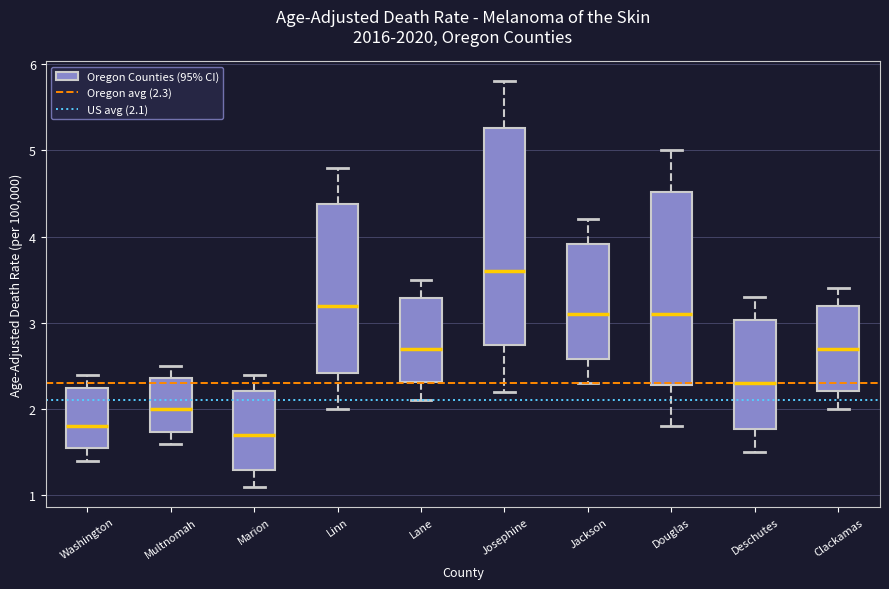

Reading left to right, read every box against the y-axis: the position of its median line, the range the box covers, and the ends of its whiskers. The values are not printed on the chart, so give them approximately, as read against the axis.

Washington: median 1.8, box 1.6 to 2.3, whiskers 1.4 to 2.4
Multnomah: median 2.0, box 1.7 to 2.4, whiskers 1.6 to 2.5
Marion: median 1.7, box 1.3 to 2.2, whiskers 1.1 to 2.4
Linn: median 3.2, box 2.4 to 4.4, whiskers 2.0 to 4.8
Lane: median 2.7, box 2.3 to 3.3, whiskers 2.1 to 3.5
Josephine: median 3.6, box 2.7 to 5.3, whiskers 2.2 to 5.8
Jackson: median 3.1, box 2.6 to 3.9, whiskers 2.3 to 4.2
Douglas: median 3.1, box 2.3 to 4.5, whiskers 1.8 to 5.0
Deschutes: median 2.3, box 1.8 to 3.0, whiskers 1.5 to 3.3
Clackamas: median 2.7, box 2.2 to 3.2, whiskers 2.0 to 3.4